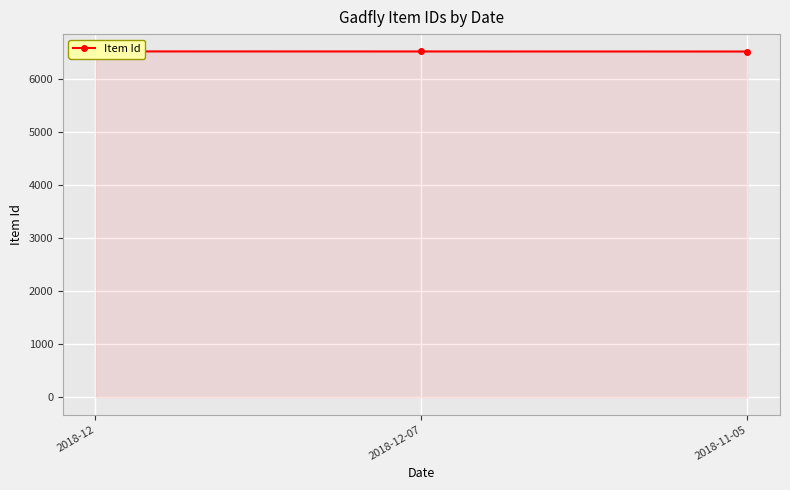

Does the chart display data point markers on the line(s)?

Yes